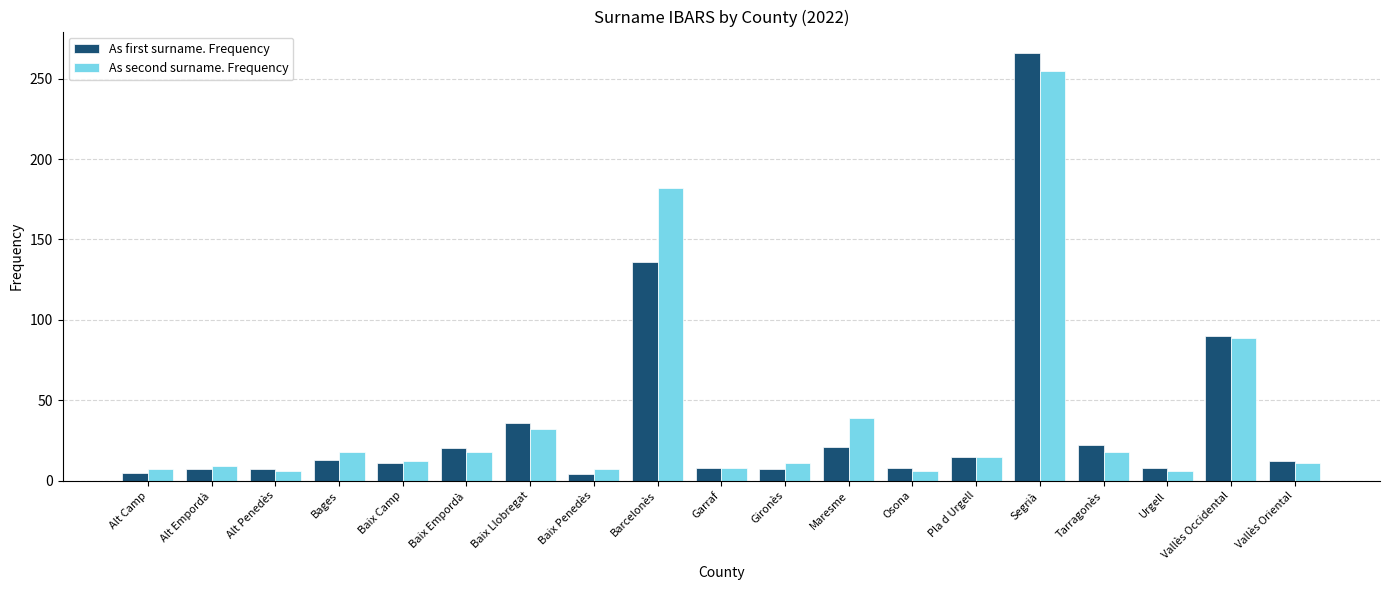

What is the label of the 16th bar from the right?

Bages